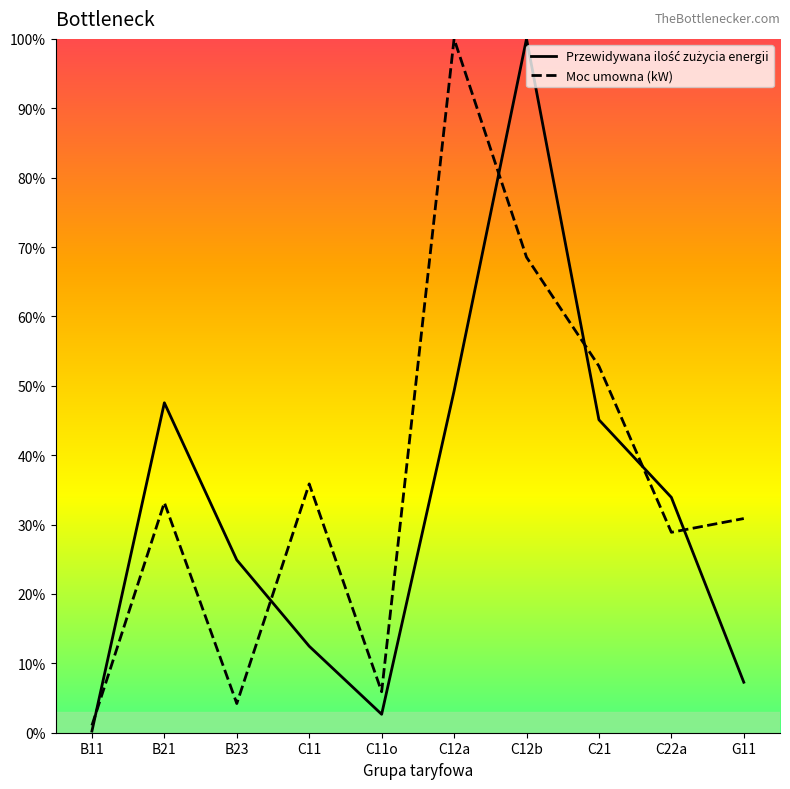

Reading left to right, list all the values displayed in this chart.

Przewidywana ilość zużycia energii: 0.2	47.6	24.9	12.5	2.7	49.3	100.0	45.1	33.9	7.3
Moc umowna (kW): 1.1	33.2	4.2	35.9	5.9	100.0	68.5	52.8	28.9	30.9